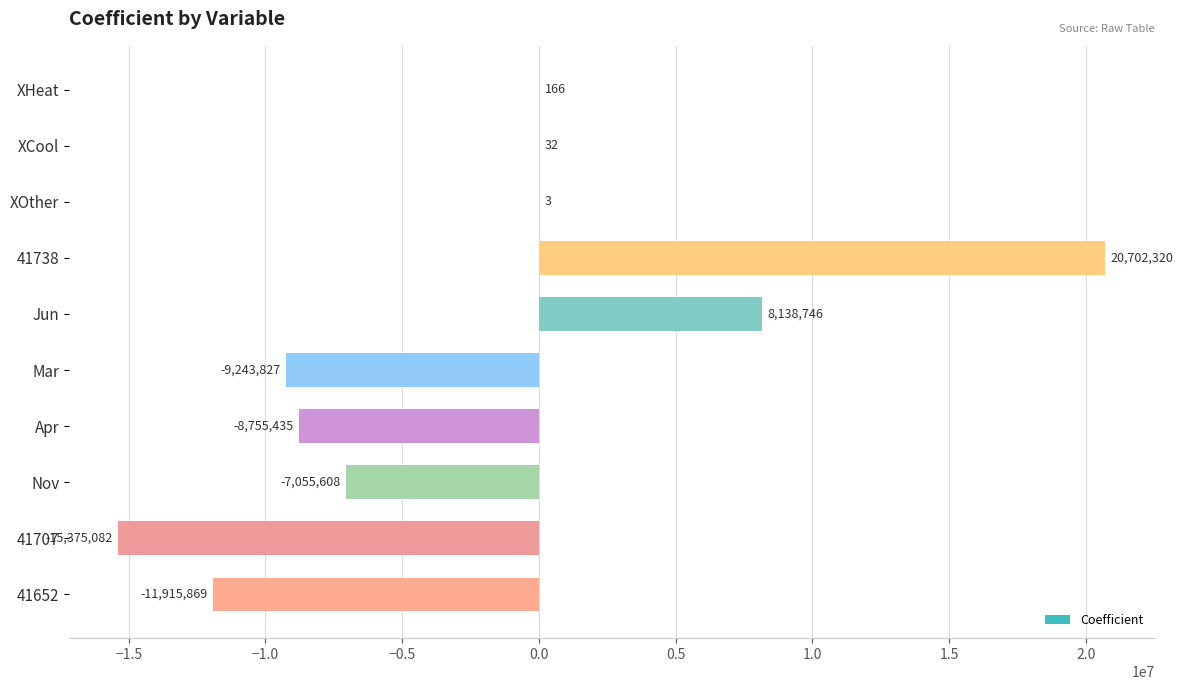

At which category does the chart reach its peak across all series?

41738